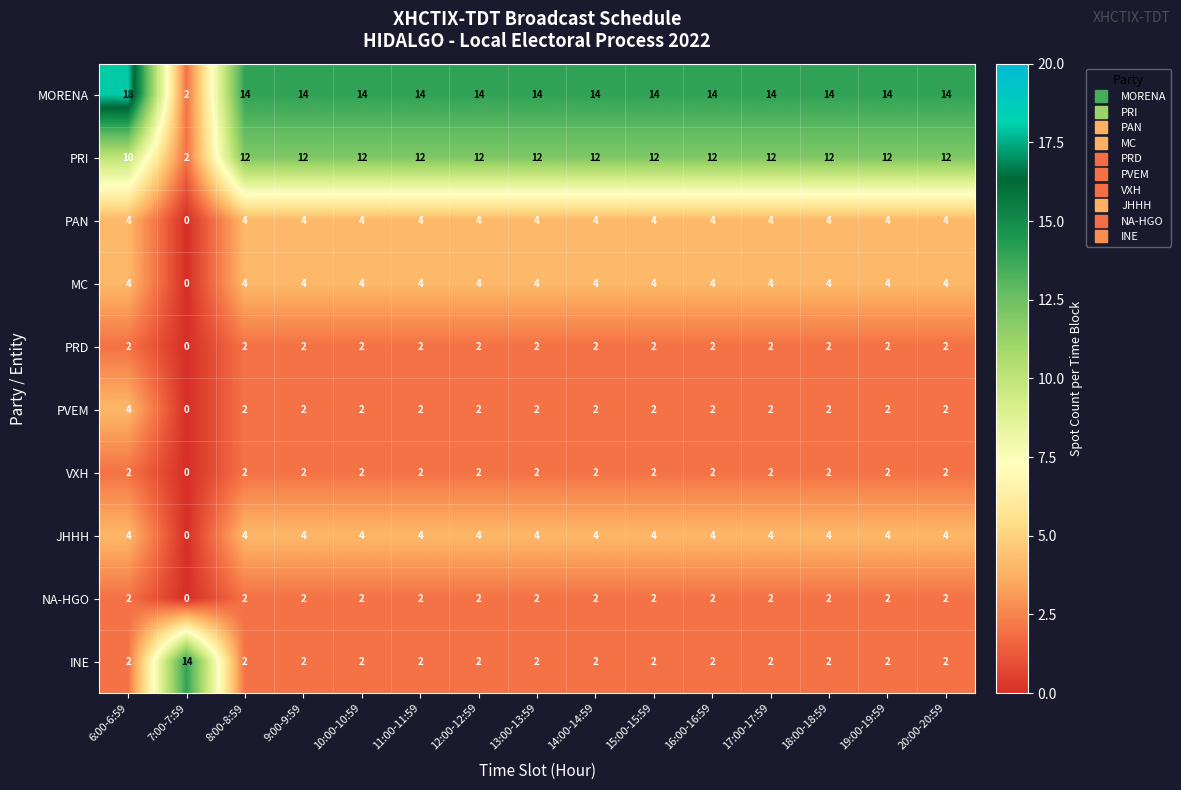

At how many categories does at least one series exceed 9?

15